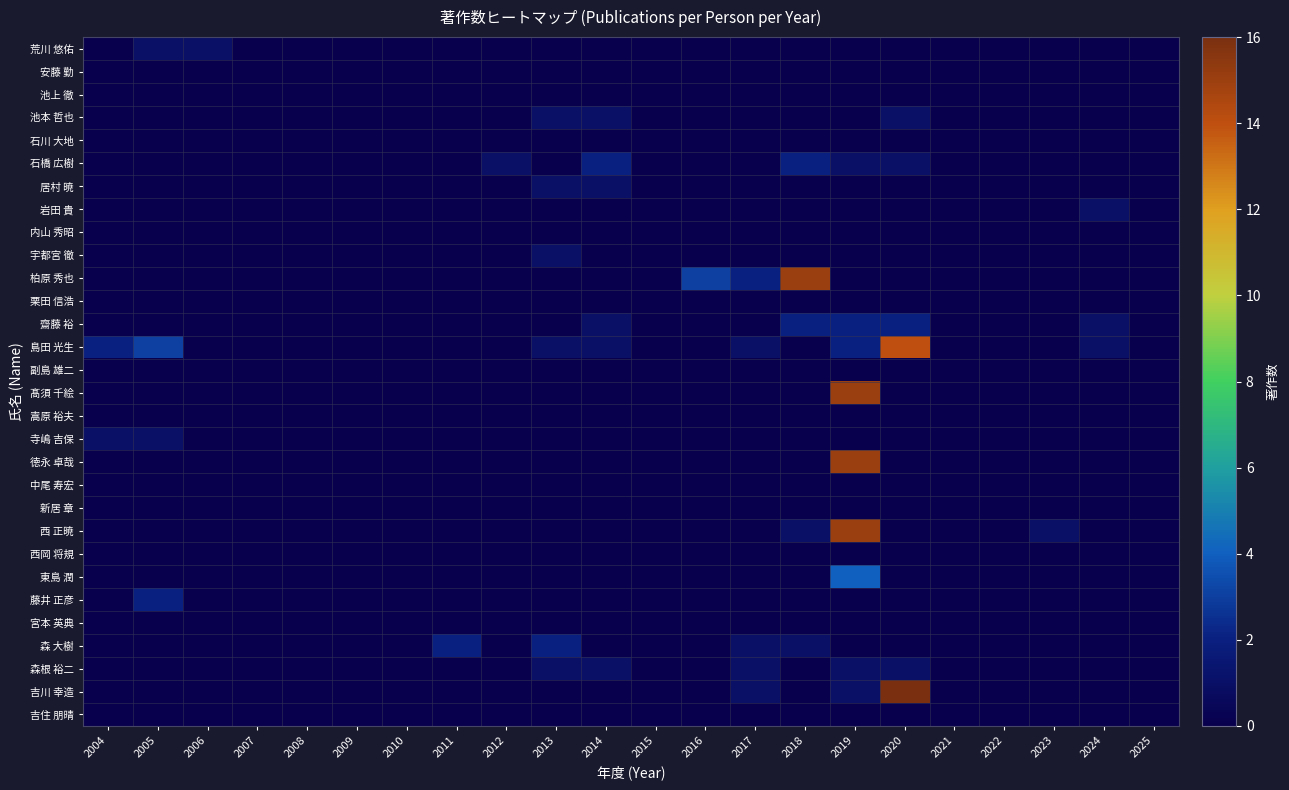

Reading right to left, transcribe all the data shown in this chart.

荒川 悠佑: 2025=0	2024=0	2023=0	2022=0	2021=0	2020=0	2019=0	2018=0	2017=0	2016=0	2015=0	2014=0	2013=0	2012=0	2011=0	2010=0	2009=0	2008=0	2007=0	2006=1	2005=1	2004=0
安藤 勤: 2025=0	2024=0	2023=0	2022=0	2021=0	2020=0	2019=0	2018=0	2017=0	2016=0	2015=0	2014=0	2013=0	2012=0	2011=0	2010=0	2009=0	2008=0	2007=0	2006=0	2005=0	2004=0
池上 徹: 2025=0	2024=0	2023=0	2022=0	2021=0	2020=0	2019=0	2018=0	2017=0	2016=0	2015=0	2014=0	2013=0	2012=0	2011=0	2010=0	2009=0	2008=0	2007=0	2006=0	2005=0	2004=0
池本 哲也: 2025=0	2024=0	2023=0	2022=0	2021=0	2020=1	2019=0	2018=0	2017=0	2016=0	2015=0	2014=1	2013=1	2012=0	2011=0	2010=0	2009=0	2008=0	2007=0	2006=0	2005=0	2004=0
石川 大地: 2025=0	2024=0	2023=0	2022=0	2021=0	2020=0	2019=0	2018=0	2017=0	2016=0	2015=0	2014=0	2013=0	2012=0	2011=0	2010=0	2009=0	2008=0	2007=0	2006=0	2005=0	2004=0
石橋 広樹: 2025=0	2024=0	2023=0	2022=0	2021=0	2020=1	2019=1	2018=2	2017=0	2016=0	2015=0	2014=2	2013=0	2012=1	2011=0	2010=0	2009=0	2008=0	2007=0	2006=0	2005=0	2004=0
居村 暁: 2025=0	2024=0	2023=0	2022=0	2021=0	2020=0	2019=0	2018=0	2017=0	2016=0	2015=0	2014=1	2013=1	2012=0	2011=0	2010=0	2009=0	2008=0	2007=0	2006=0	2005=0	2004=0
岩田 貴: 2025=0	2024=1	2023=0	2022=0	2021=0	2020=0	2019=0	2018=0	2017=0	2016=0	2015=0	2014=0	2013=0	2012=0	2011=0	2010=0	2009=0	2008=0	2007=0	2006=0	2005=0	2004=0
内山 秀昭: 2025=0	2024=0	2023=0	2022=0	2021=0	2020=0	2019=0	2018=0	2017=0	2016=0	2015=0	2014=0	2013=0	2012=0	2011=0	2010=0	2009=0	2008=0	2007=0	2006=0	2005=0	2004=0
宇都宮 徹: 2025=0	2024=0	2023=0	2022=0	2021=0	2020=0	2019=0	2018=0	2017=0	2016=0	2015=0	2014=0	2013=1	2012=0	2011=0	2010=0	2009=0	2008=0	2007=0	2006=0	2005=0	2004=0
柏原 秀也: 2025=0	2024=0	2023=0	2022=0	2021=0	2020=0	2019=0	2018=15	2017=2	2016=3	2015=0	2014=0	2013=0	2012=0	2011=0	2010=0	2009=0	2008=0	2007=0	2006=0	2005=0	2004=0
栗田 信浩: 2025=0	2024=0	2023=0	2022=0	2021=0	2020=0	2019=0	2018=0	2017=0	2016=0	2015=0	2014=0	2013=0	2012=0	2011=0	2010=0	2009=0	2008=0	2007=0	2006=0	2005=0	2004=0
齋藤 裕: 2025=0	2024=1	2023=0	2022=0	2021=0	2020=2	2019=2	2018=2	2017=0	2016=0	2015=0	2014=1	2013=0	2012=0	2011=0	2010=0	2009=0	2008=0	2007=0	2006=0	2005=0	2004=0
島田 光生: 2025=0	2024=1	2023=0	2022=0	2021=0	2020=14	2019=2	2018=0	2017=1	2016=0	2015=0	2014=1	2013=1	2012=0	2011=0	2010=0	2009=0	2008=0	2007=0	2006=0	2005=3	2004=2
副島 雄二: 2025=0	2024=0	2023=0	2022=0	2021=0	2020=0	2019=0	2018=0	2017=0	2016=0	2015=0	2014=0	2013=0	2012=0	2011=0	2010=0	2009=0	2008=0	2007=0	2006=0	2005=0	2004=0
髙須 千絵: 2025=0	2024=0	2023=0	2022=0	2021=0	2020=0	2019=15	2018=0	2017=0	2016=0	2015=0	2014=0	2013=0	2012=0	2011=0	2010=0	2009=0	2008=0	2007=0	2006=0	2005=0	2004=0
嵩原 裕夫: 2025=0	2024=0	2023=0	2022=0	2021=0	2020=0	2019=0	2018=0	2017=0	2016=0	2015=0	2014=0	2013=0	2012=0	2011=0	2010=0	2009=0	2008=0	2007=0	2006=0	2005=0	2004=0
寺嶋 吉保: 2025=0	2024=0	2023=0	2022=0	2021=0	2020=0	2019=0	2018=0	2017=0	2016=0	2015=0	2014=0	2013=0	2012=0	2011=0	2010=0	2009=0	2008=0	2007=0	2006=0	2005=1	2004=1
徳永 卓哉: 2025=0	2024=0	2023=0	2022=0	2021=0	2020=0	2019=15	2018=0	2017=0	2016=0	2015=0	2014=0	2013=0	2012=0	2011=0	2010=0	2009=0	2008=0	2007=0	2006=0	2005=0	2004=0
中尾 寿宏: 2025=0	2024=0	2023=0	2022=0	2021=0	2020=0	2019=0	2018=0	2017=0	2016=0	2015=0	2014=0	2013=0	2012=0	2011=0	2010=0	2009=0	2008=0	2007=0	2006=0	2005=0	2004=0
新居 章: 2025=0	2024=0	2023=0	2022=0	2021=0	2020=0	2019=0	2018=0	2017=0	2016=0	2015=0	2014=0	2013=0	2012=0	2011=0	2010=0	2009=0	2008=0	2007=0	2006=0	2005=0	2004=0
西 正暁: 2025=0	2024=0	2023=1	2022=0	2021=0	2020=0	2019=15	2018=1	2017=0	2016=0	2015=0	2014=0	2013=0	2012=0	2011=0	2010=0	2009=0	2008=0	2007=0	2006=0	2005=0	2004=0
西岡 将規: 2025=0	2024=0	2023=0	2022=0	2021=0	2020=0	2019=0	2018=0	2017=0	2016=0	2015=0	2014=0	2013=0	2012=0	2011=0	2010=0	2009=0	2008=0	2007=0	2006=0	2005=0	2004=0
東島 潤: 2025=0	2024=0	2023=0	2022=0	2021=0	2020=0	2019=4	2018=0	2017=0	2016=0	2015=0	2014=0	2013=0	2012=0	2011=0	2010=0	2009=0	2008=0	2007=0	2006=0	2005=0	2004=0
藤井 正彦: 2025=0	2024=0	2023=0	2022=0	2021=0	2020=0	2019=0	2018=0	2017=0	2016=0	2015=0	2014=0	2013=0	2012=0	2011=0	2010=0	2009=0	2008=0	2007=0	2006=0	2005=2	2004=0
宮本 英典: 2025=0	2024=0	2023=0	2022=0	2021=0	2020=0	2019=0	2018=0	2017=0	2016=0	2015=0	2014=0	2013=0	2012=0	2011=0	2010=0	2009=0	2008=0	2007=0	2006=0	2005=0	2004=0
森 大樹: 2025=0	2024=0	2023=0	2022=0	2021=0	2020=0	2019=0	2018=1	2017=1	2016=0	2015=0	2014=0	2013=2	2012=0	2011=2	2010=0	2009=0	2008=0	2007=0	2006=0	2005=0	2004=0
森根 裕二: 2025=0	2024=0	2023=0	2022=0	2021=0	2020=1	2019=1	2018=0	2017=1	2016=0	2015=0	2014=1	2013=1	2012=0	2011=0	2010=0	2009=0	2008=0	2007=0	2006=0	2005=0	2004=0
吉川 幸造: 2025=0	2024=0	2023=0	2022=0	2021=0	2020=16	2019=1	2018=0	2017=1	2016=0	2015=0	2014=0	2013=0	2012=0	2011=0	2010=0	2009=0	2008=0	2007=0	2006=0	2005=0	2004=0
吉住 朋晴: 2025=0	2024=0	2023=0	2022=0	2021=0	2020=0	2019=0	2018=0	2017=0	2016=0	2015=0	2014=0	2013=0	2012=0	2011=0	2010=0	2009=0	2008=0	2007=0	2006=0	2005=0	2004=0